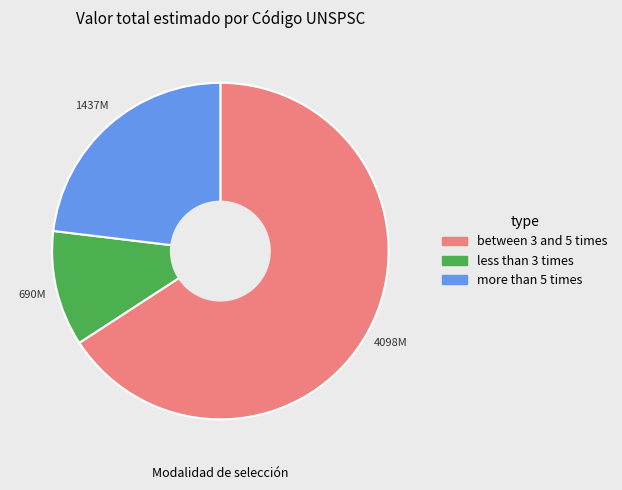

Does any single category account for the majority?

Yes